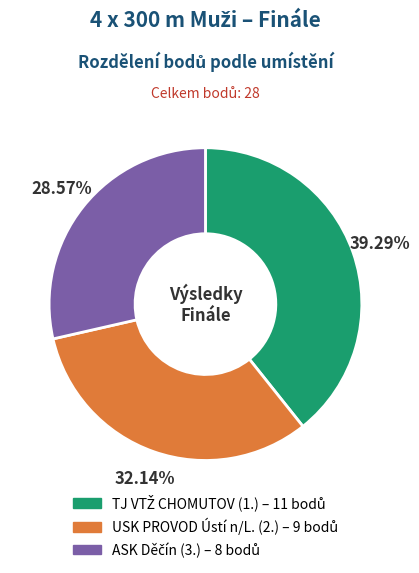

Does any single category account for the majority?

No